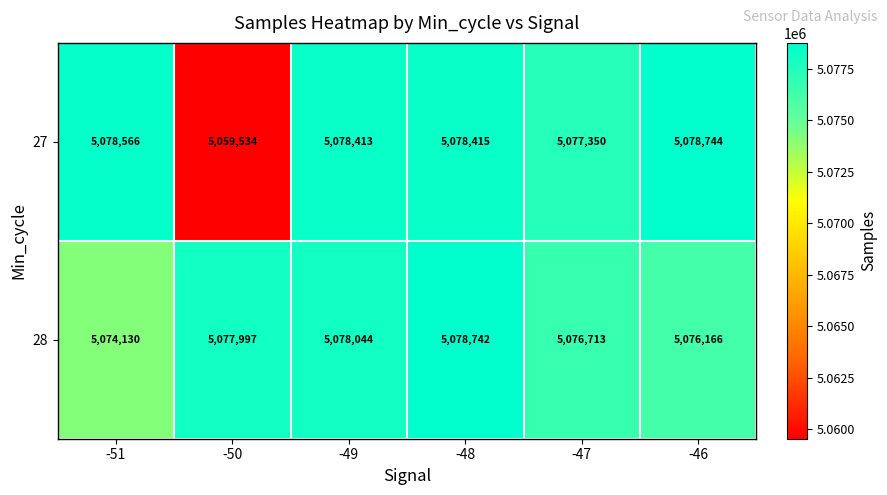

Count the number of categories in the chart.

6